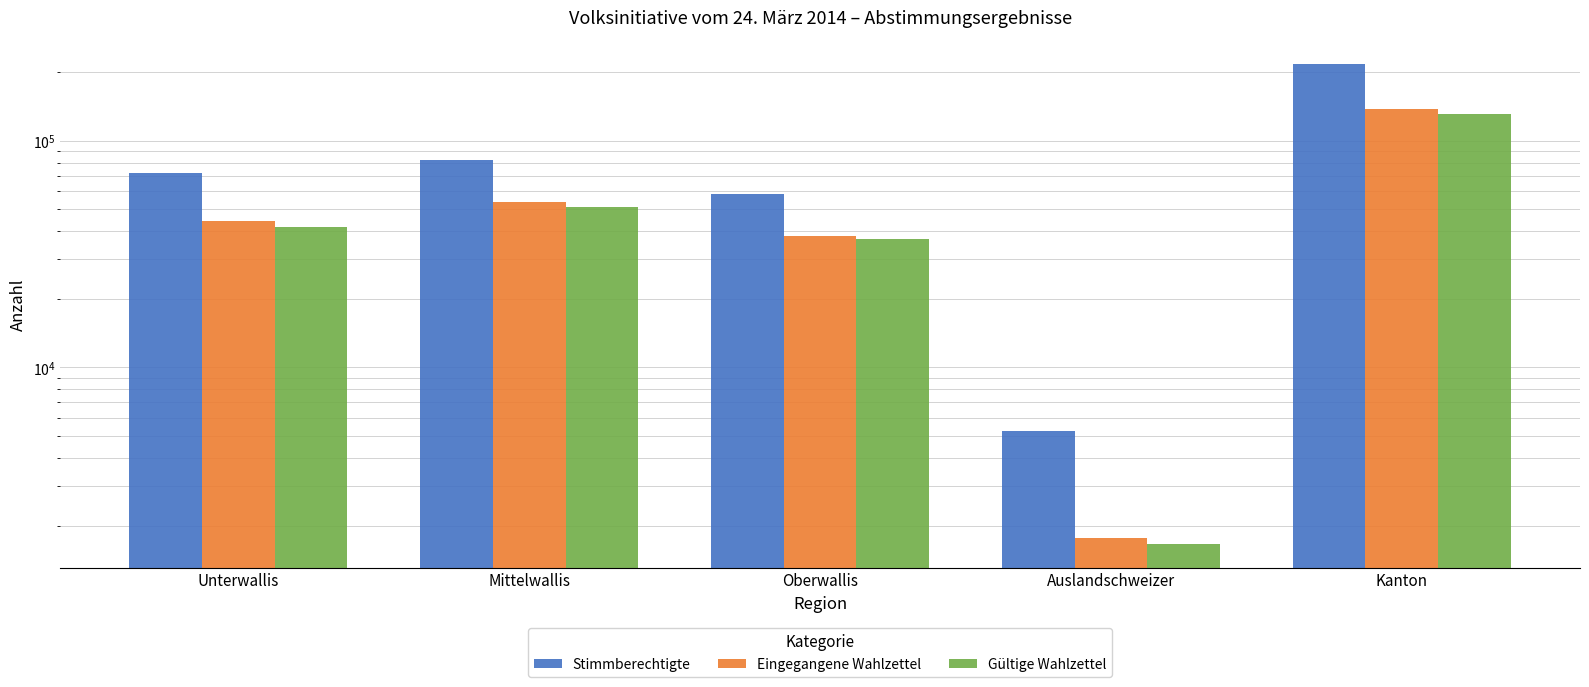

Which series has the largest total across all categories?

Stimmberechtigte